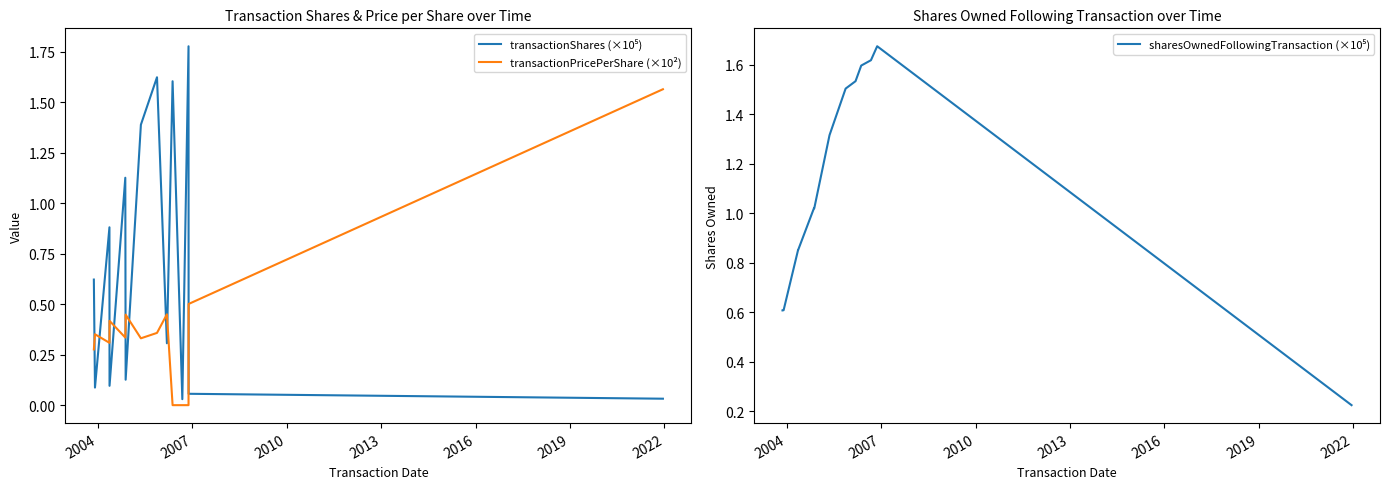

How many distinct data groups are displayed?

3